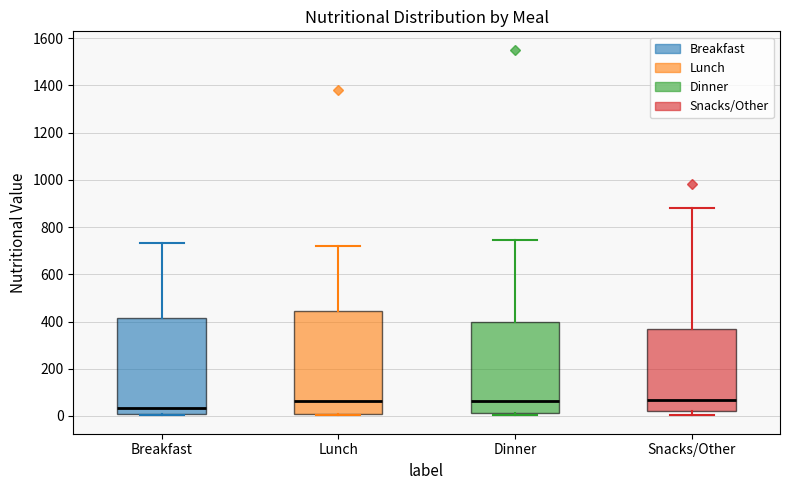

Where is the upper edge of the box for Dinner on the y-axis? The values are not printed on the chart, so give them approximately, as read against the axis.

400